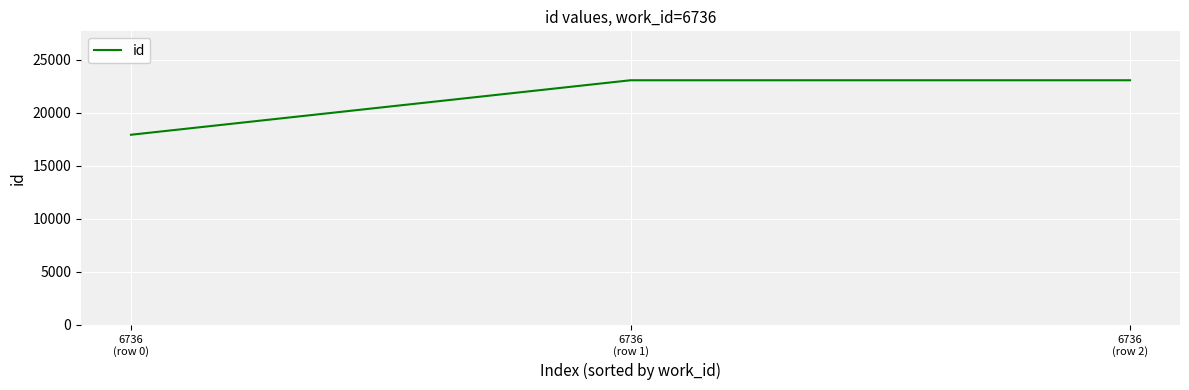

Is it true that the value at 6736
(row 2) is 23084?

True